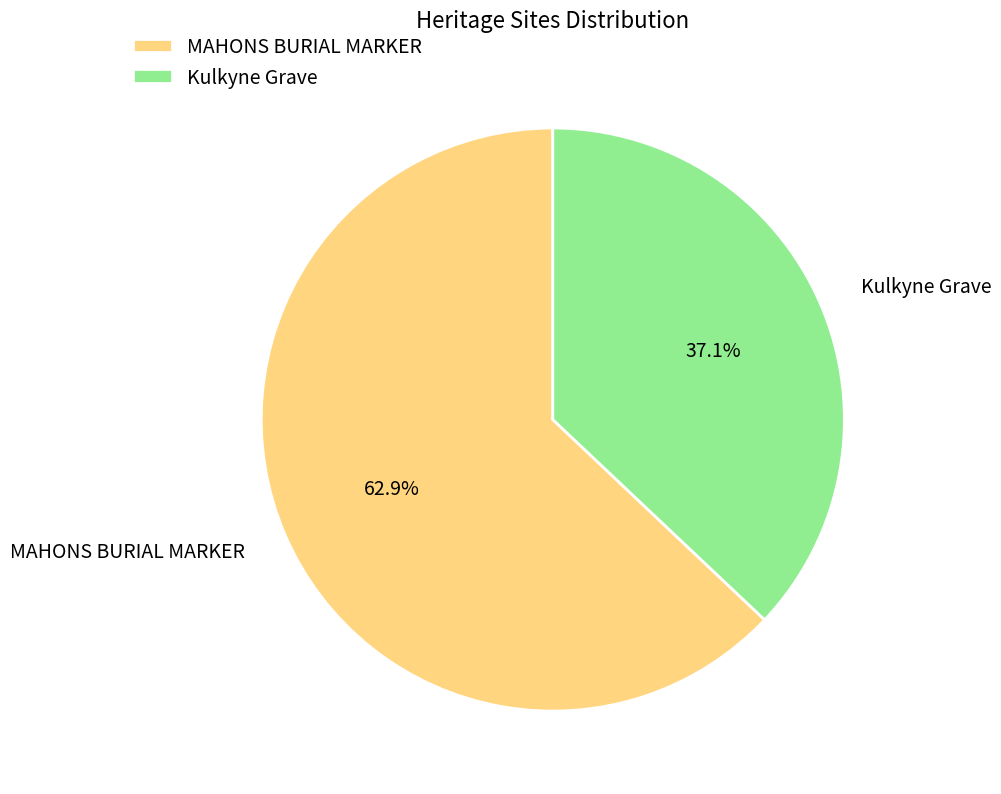

Rank the categories by value from highest to lowest.

MAHONS BURIAL MARKER, Kulkyne Grave